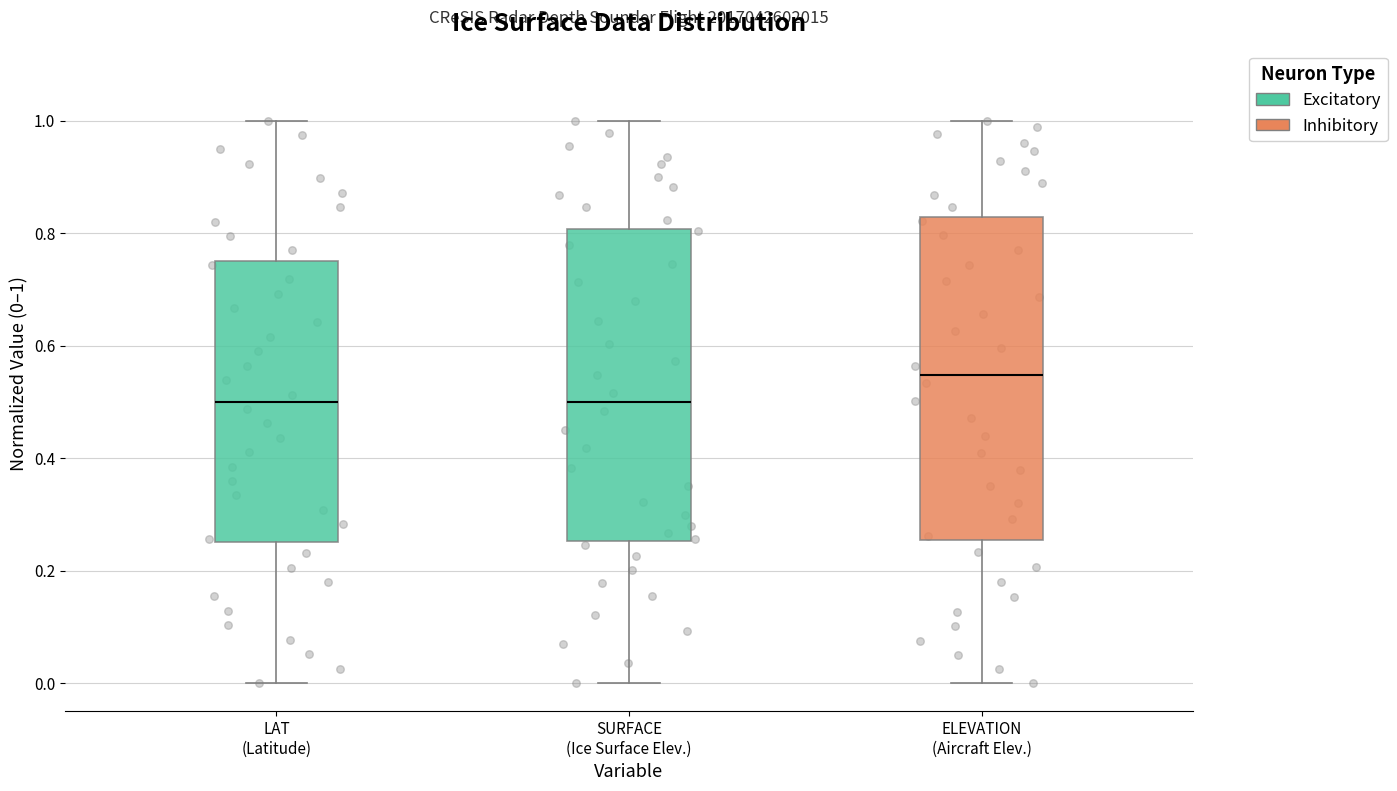

Where does the median line of the box for SURFACE (Ice Surface Elev.) sit on the y-axis? The values are not printed on the chart, so give them approximately, as read against the axis.

0.50